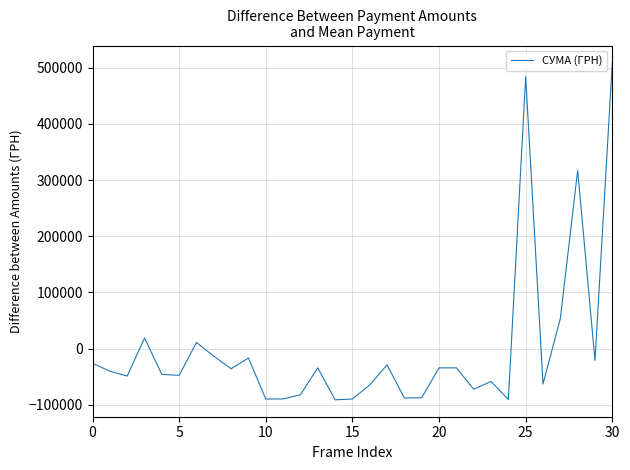

Is this an area chart (filled region under the line)?

No